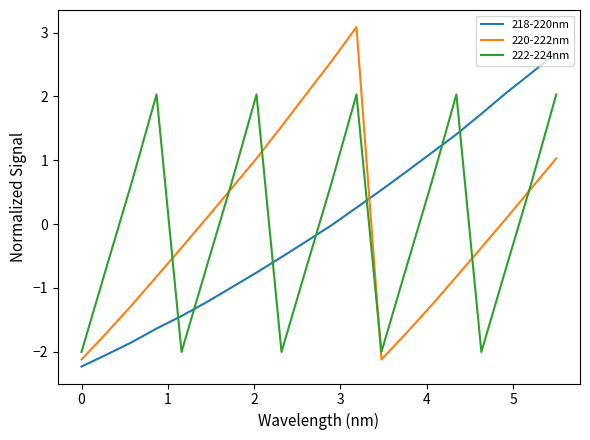

How many times do 222-224nm and 220-222nm cross each other?

6